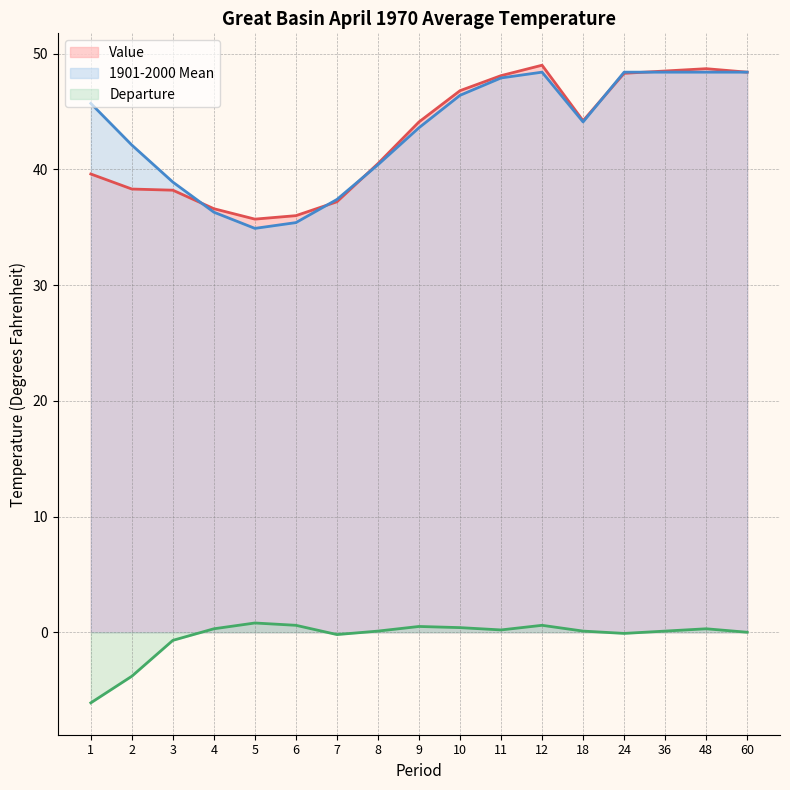

How many negative values does the Departure series have?

5